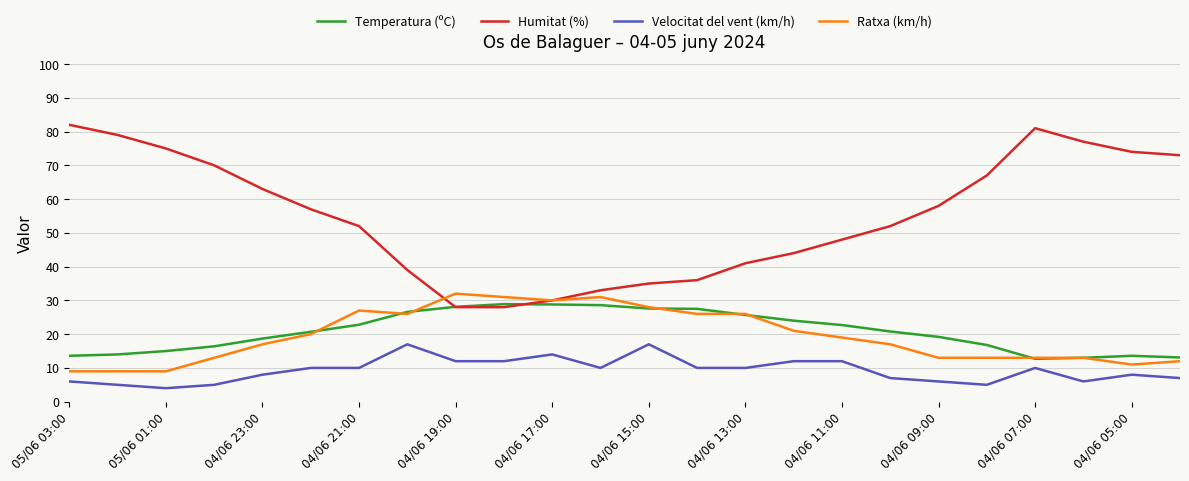

What is the maximum value shown in the chart?

82.0